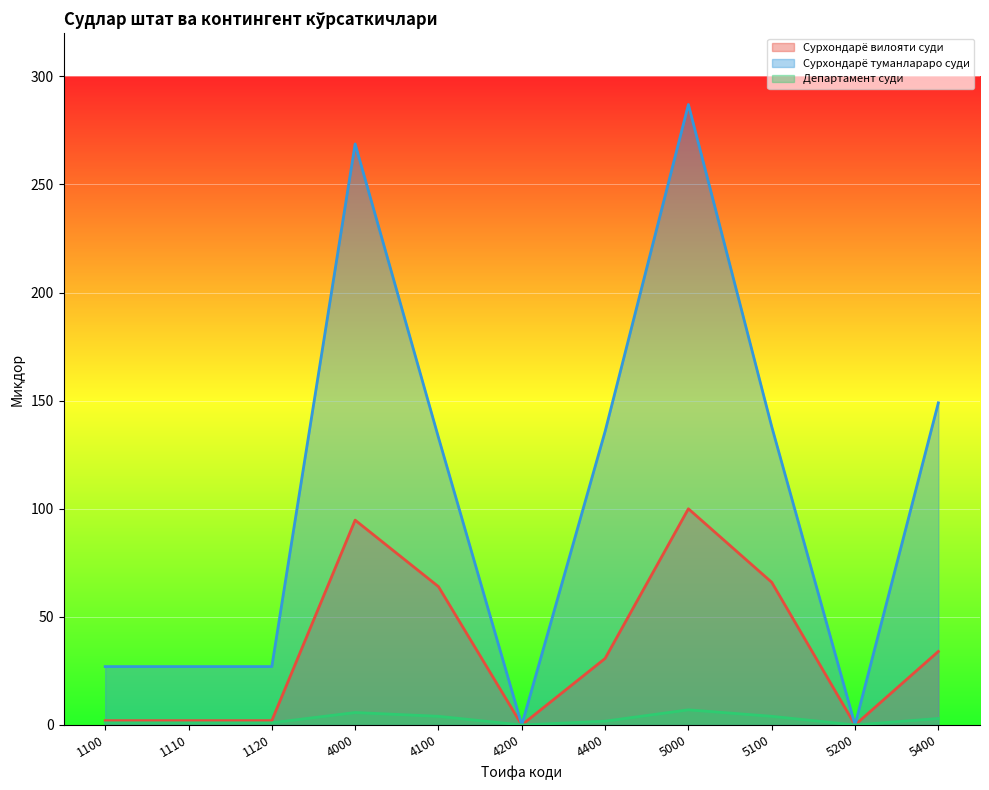

True or false: Сурхондарё вилояти суди and Сурхондарё туманлараро суди cross at least once.

False